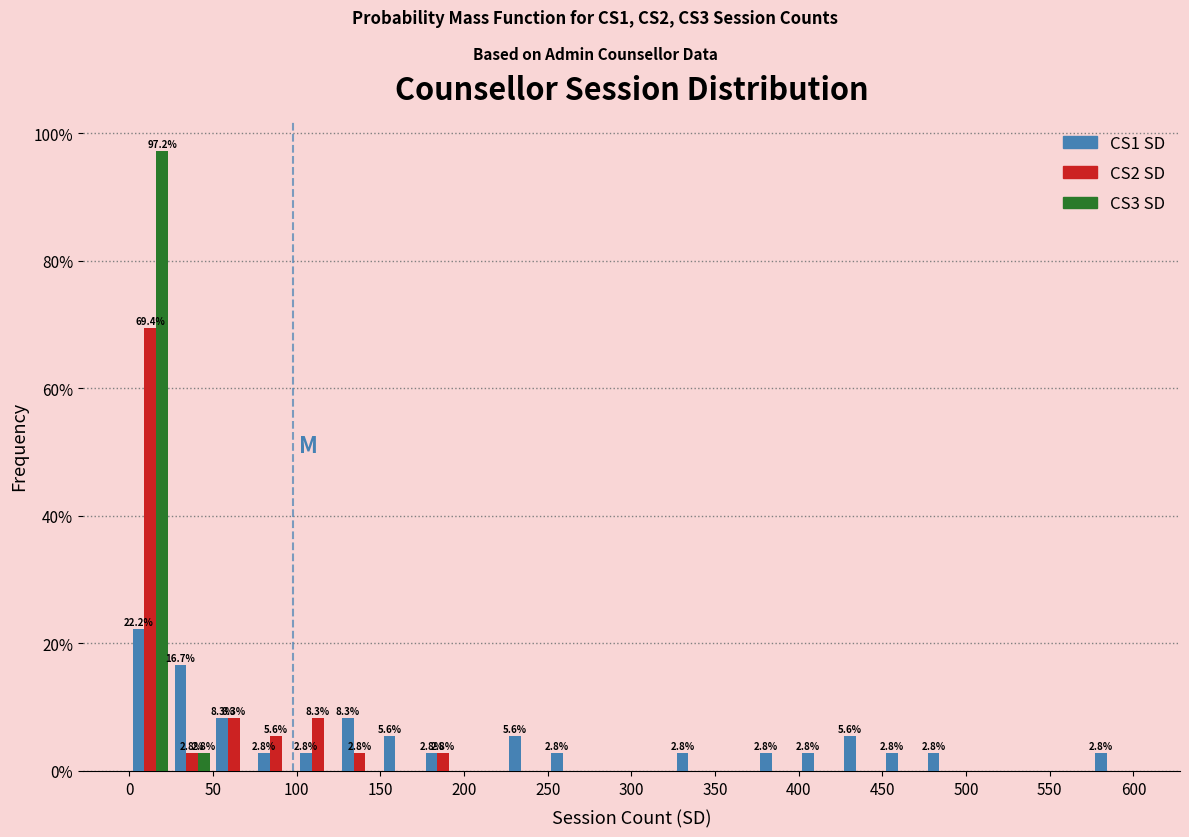

In the CS3 SD series, which range on the x-axis has the tallest bar?

0 to 25